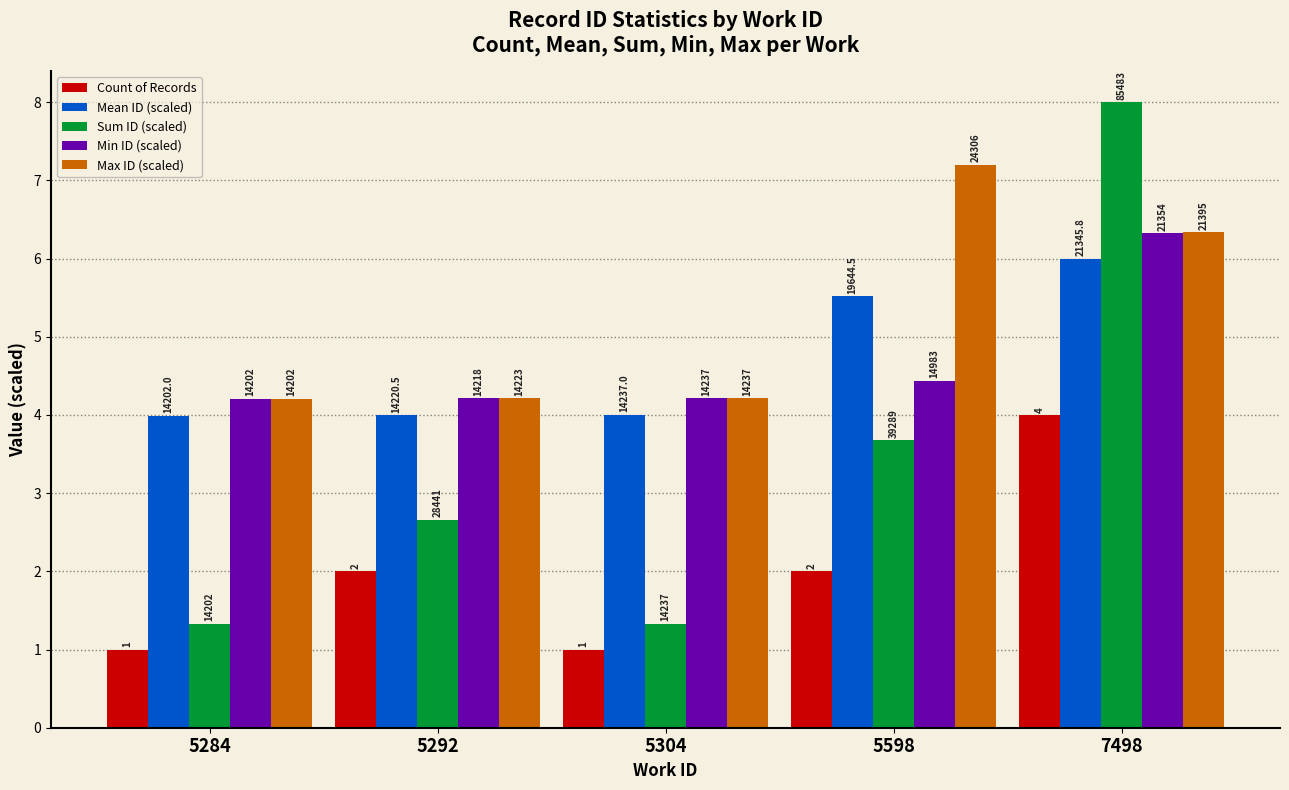

Are the bars grouped side by side (vs. stacked)?

Yes